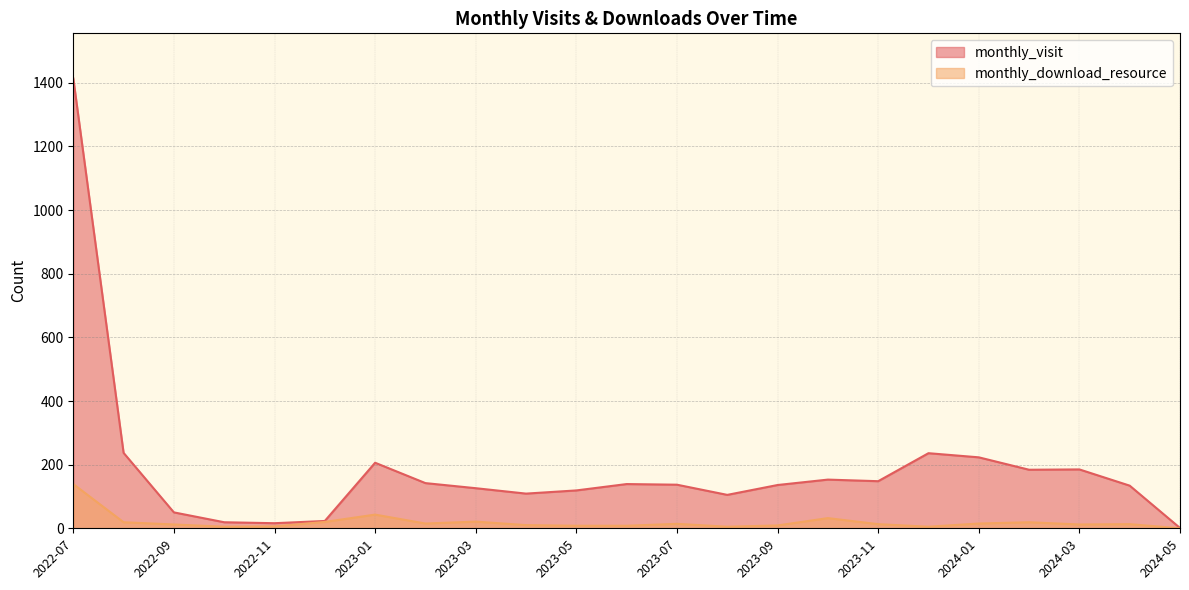

True or false: monthly_visit and monthly_download_resource intersect in this chart.

False